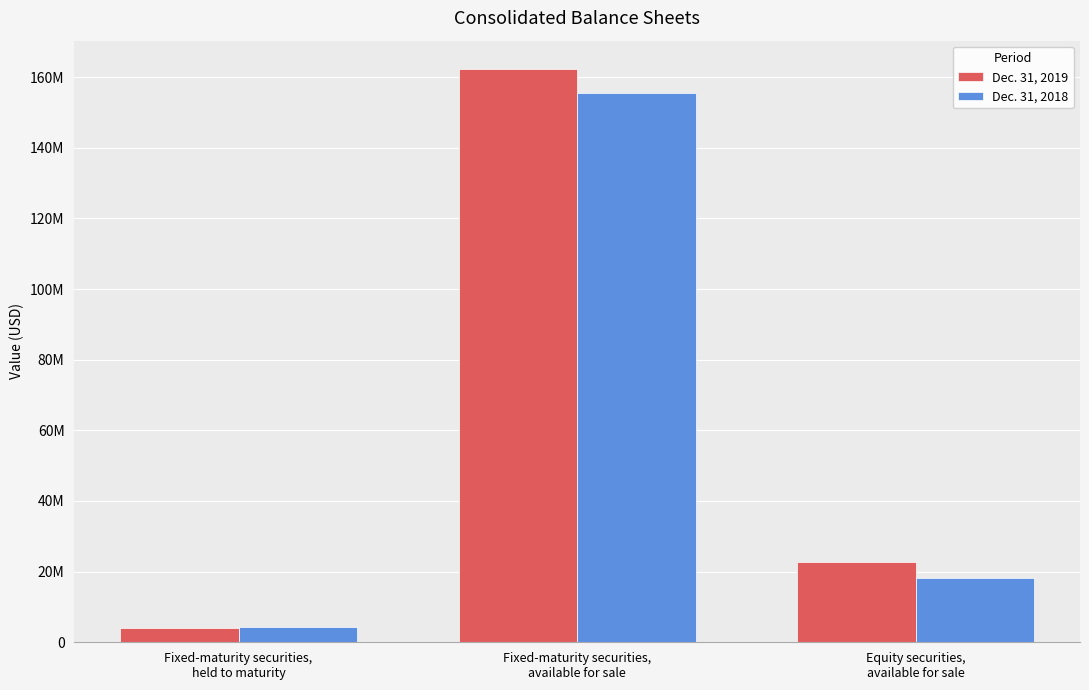

What is the minimum value shown in the chart?

4124767